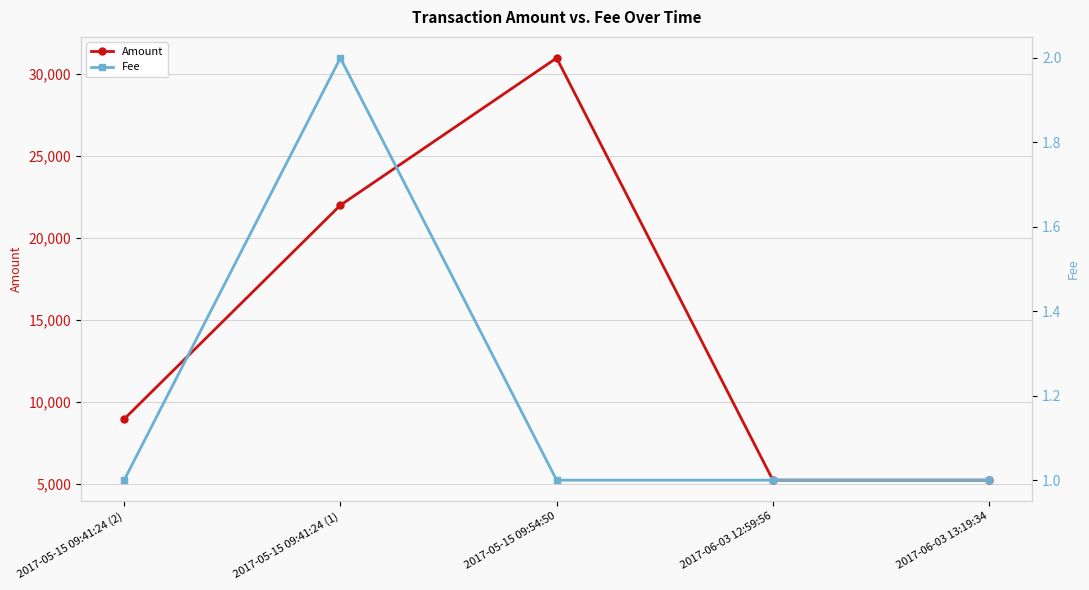

In Amount, how many points are higher than both neighbors (excluding endpoints)?

1